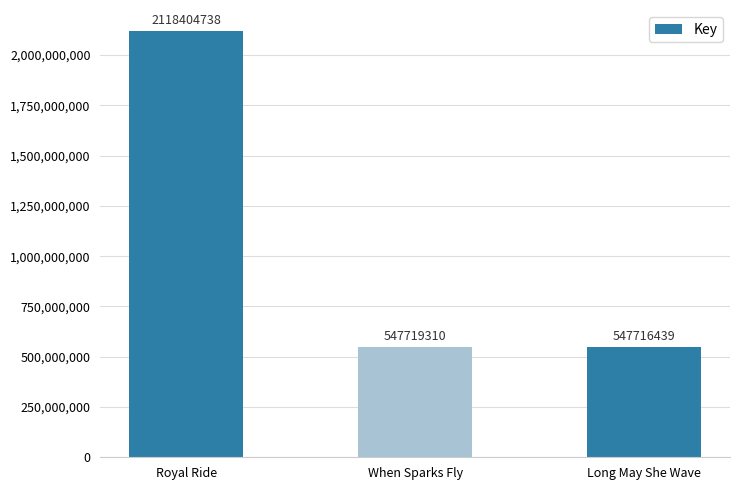

Reading left to right, transcribe all the data shown in this chart.

2118404738	547719310	547716439